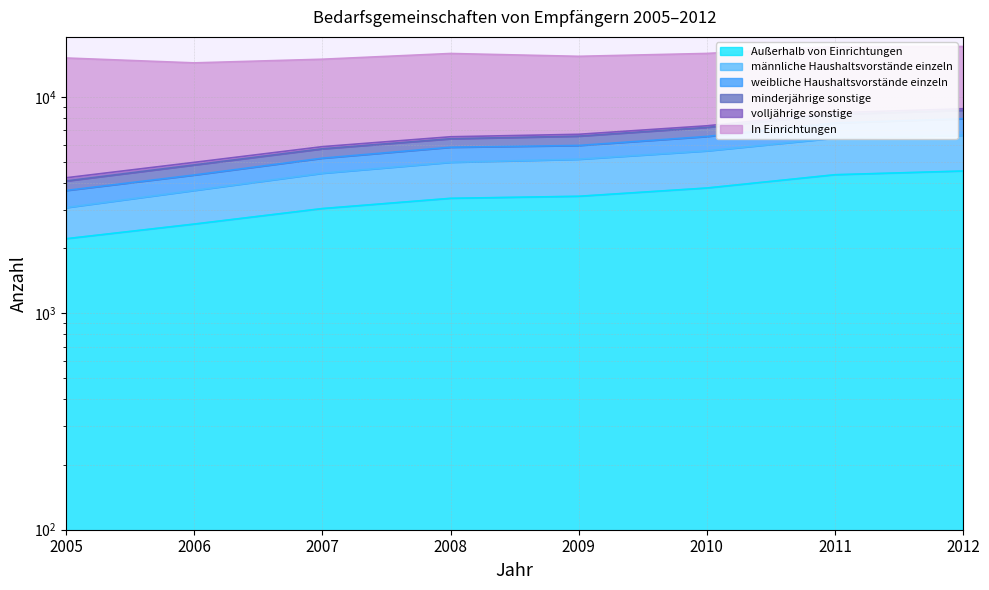

The value of männliche Haushaltsvorstände einzeln at 2005 is 3077. True or false?

True